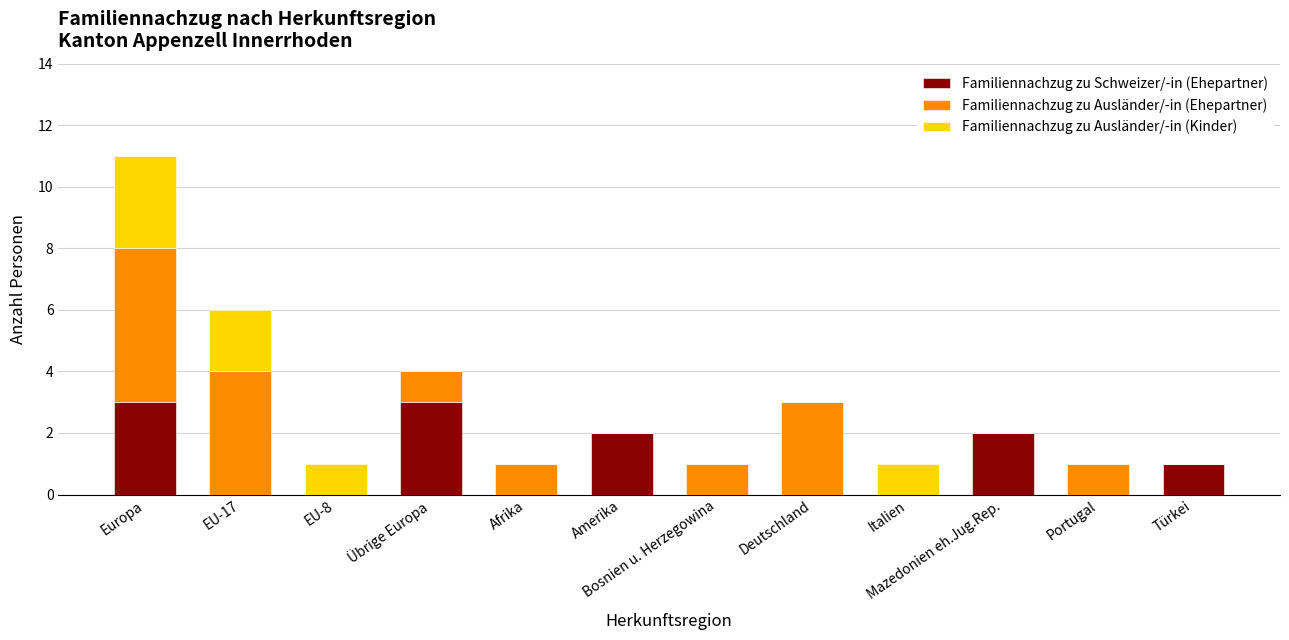

What is the sum of all Familiennachzug zu Schweizer/-in (Ehepartner) values?

11